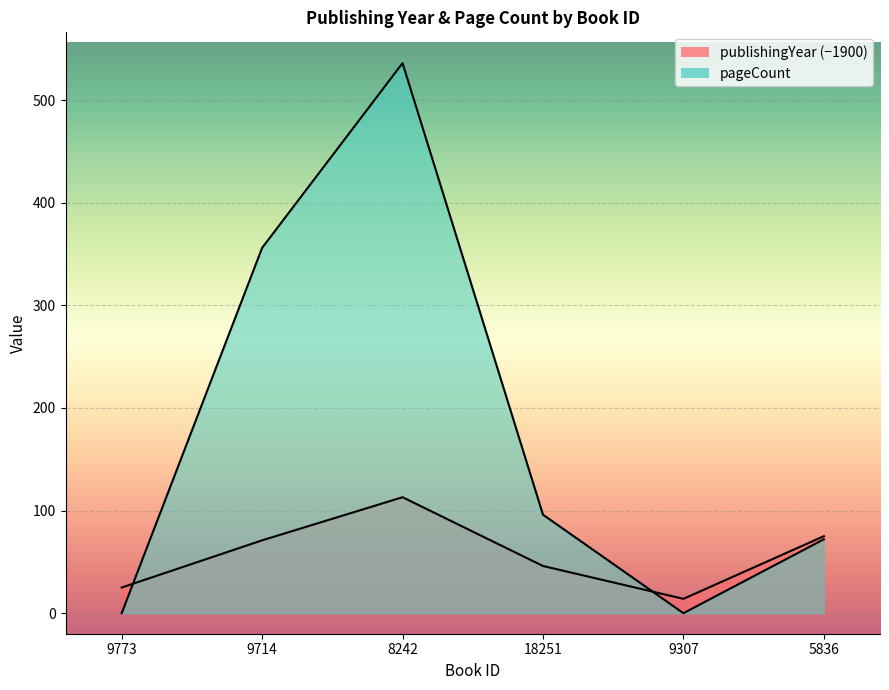

Does the chart display data point markers on the line(s)?

No